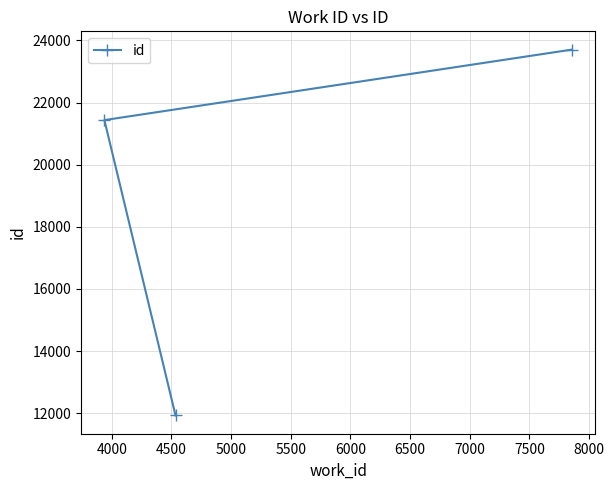

Reading left to right, what are all the values shown in this chart?

21435	11930	23703